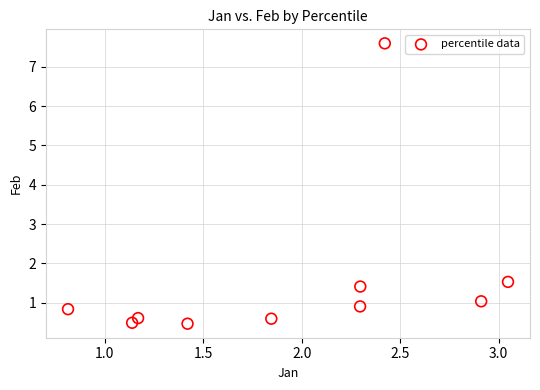

What Y value in the scatter plot is closest to 4?

1.5